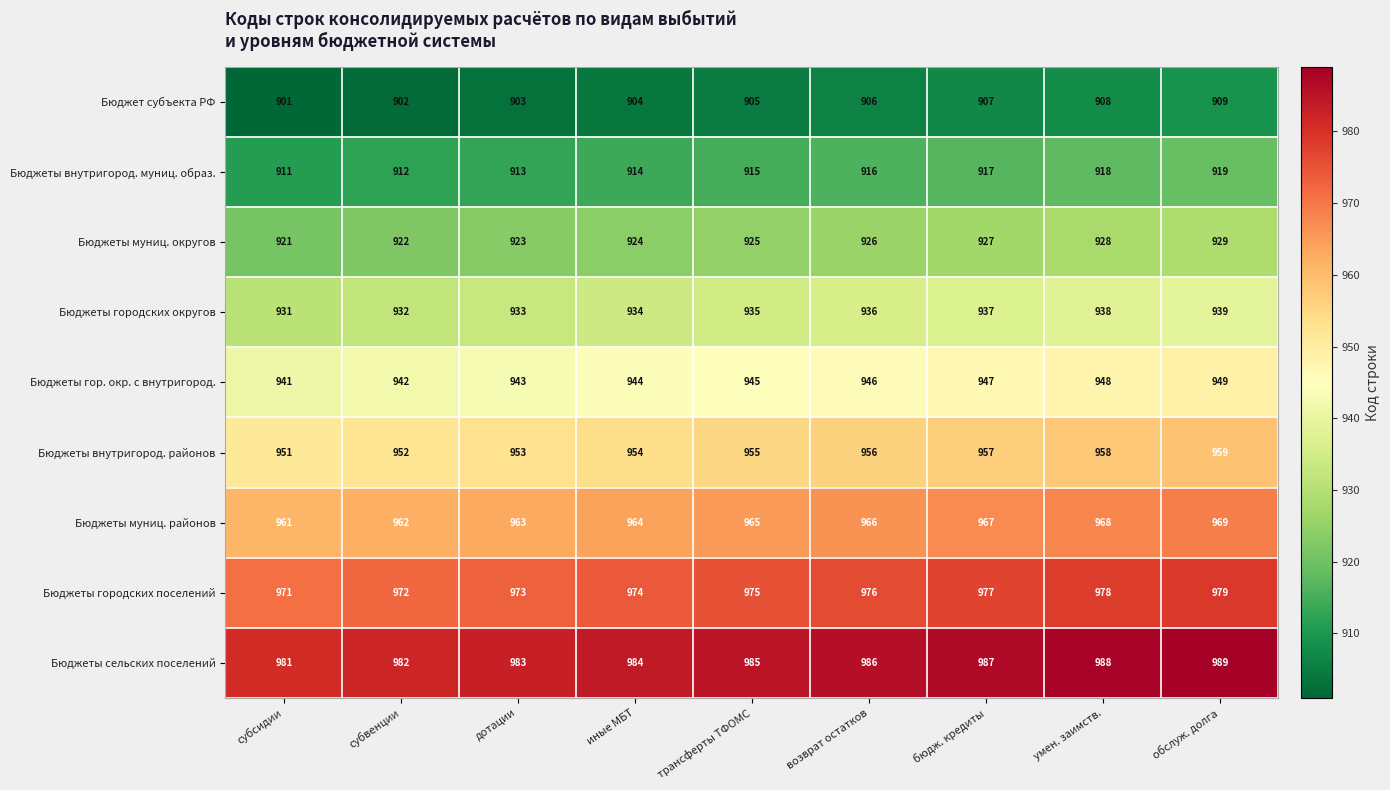

At which label is Бюджеты гор. окр. с внутригород. closest to 945?

трансферты ТФОМС